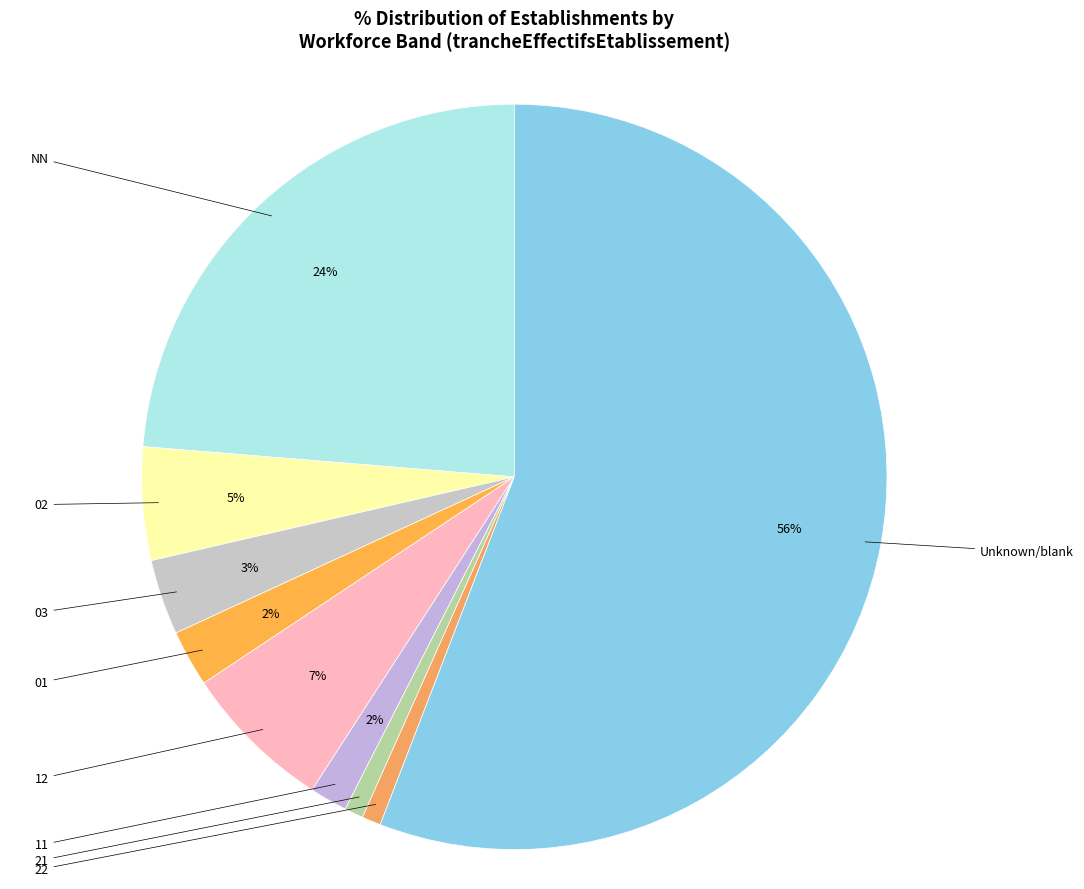

How many slices are in this pie chart?

9